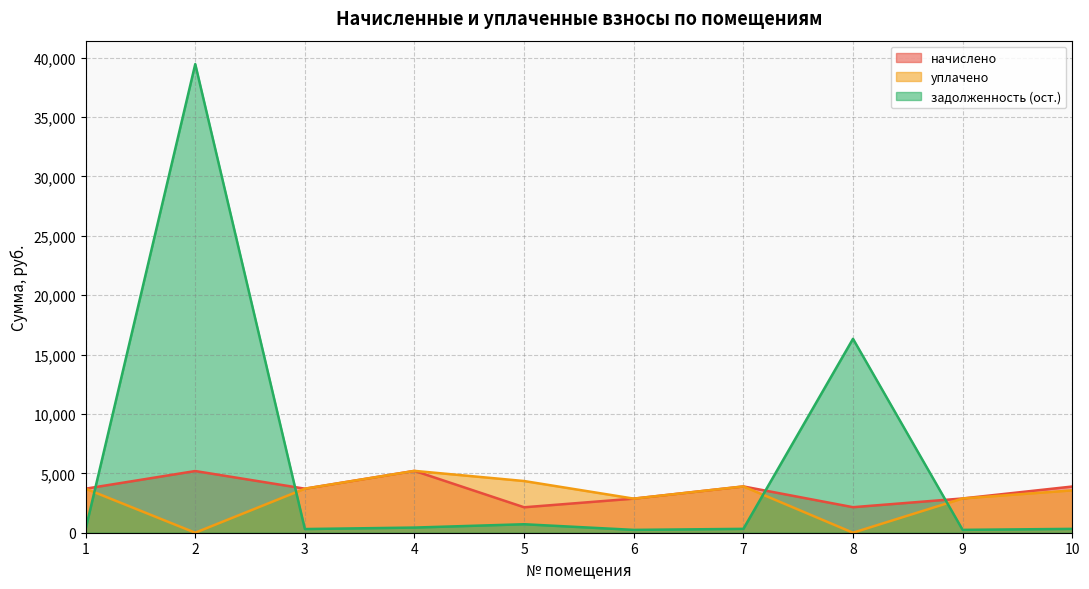

True or false: уплачено has more than 0 points higher than both neighbors.

True